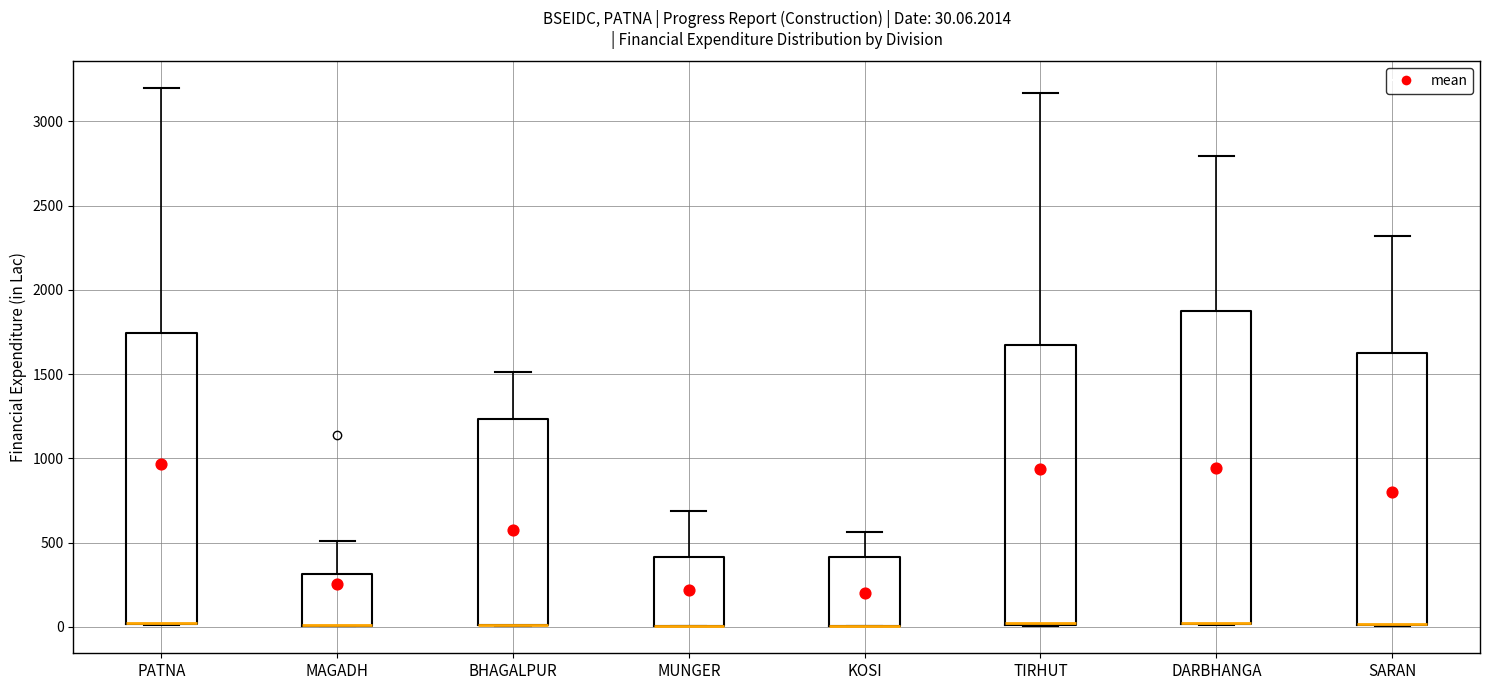

Comparing the boxes themselves (not the whiskers), which one is the tallest?

DARBHANGA